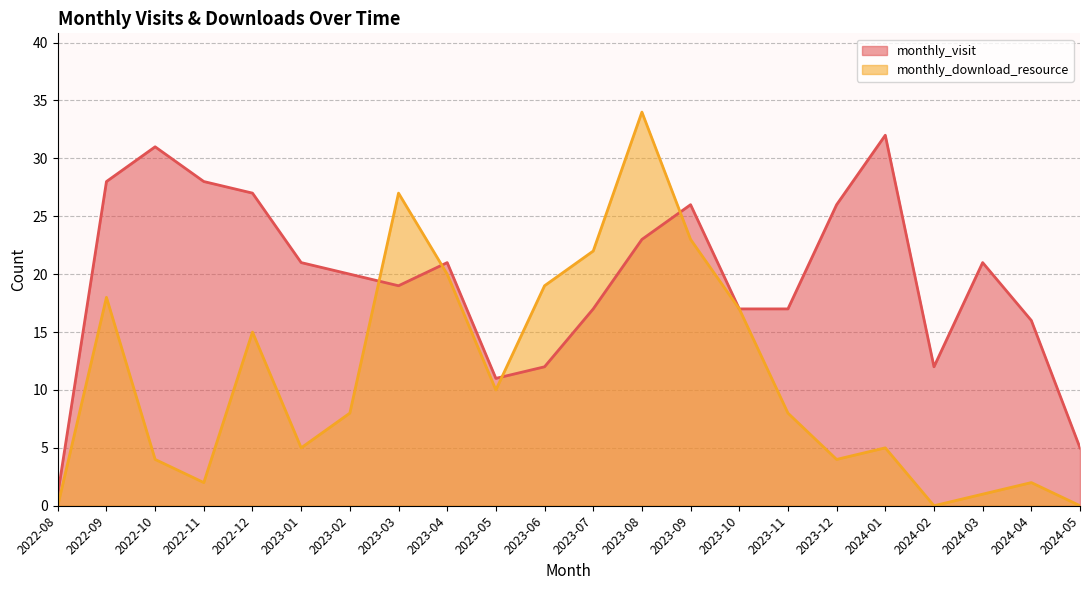

What position from the right is 2024-01?

5